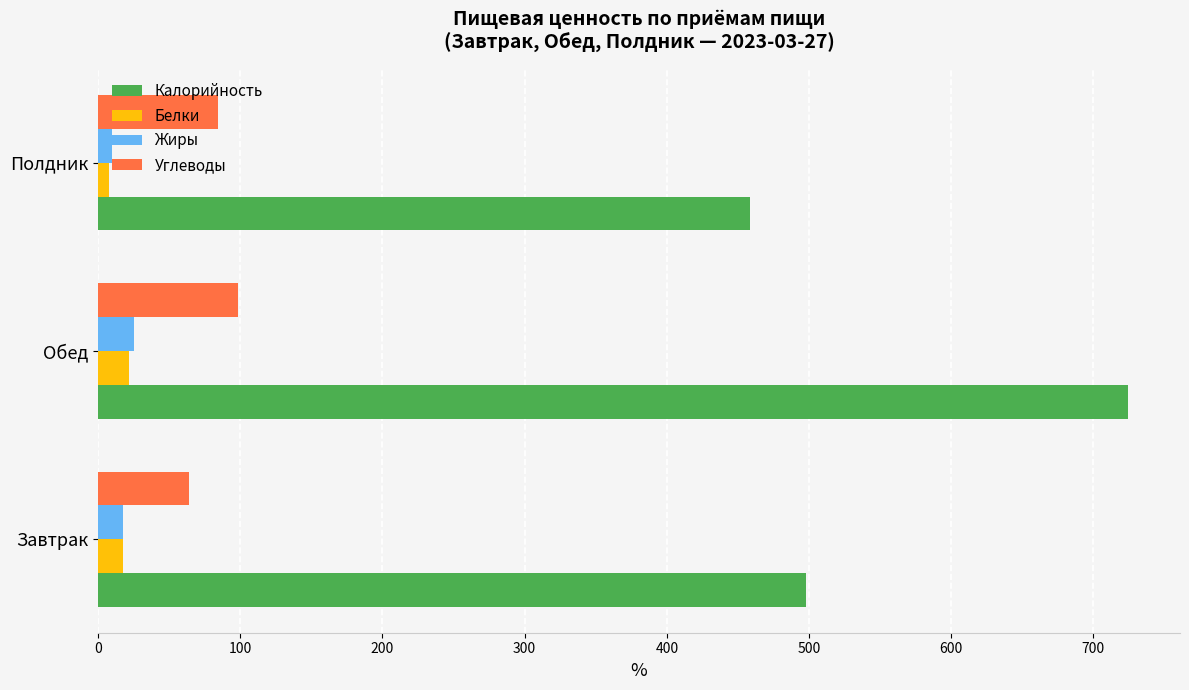

True or false: Калорийность has a value of 221.6 at Полдник.

False